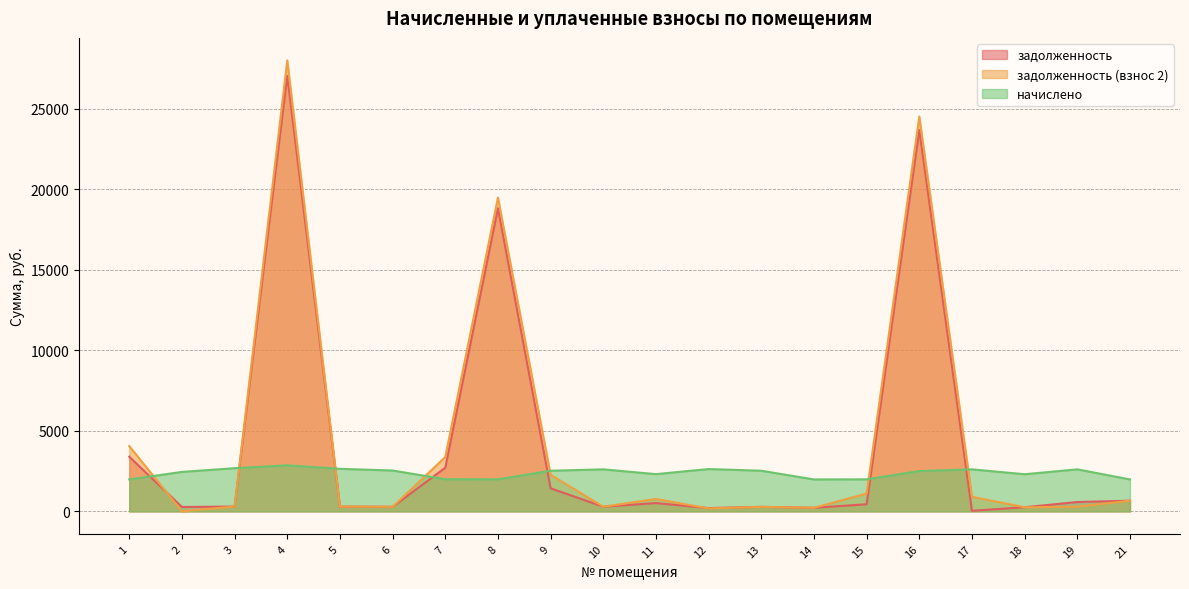

What is the difference between the задолженность (взнос 2) values at 15 and 12?

924.2